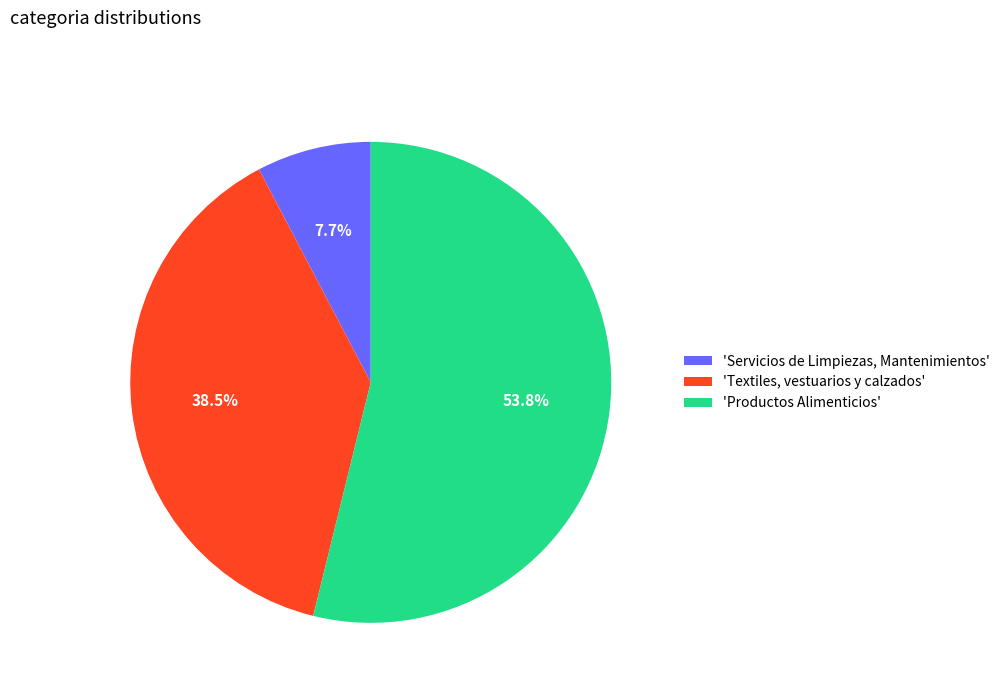

What percentage is NOT represented by 'Textiles, vestuarios y calzados'?

61.5%